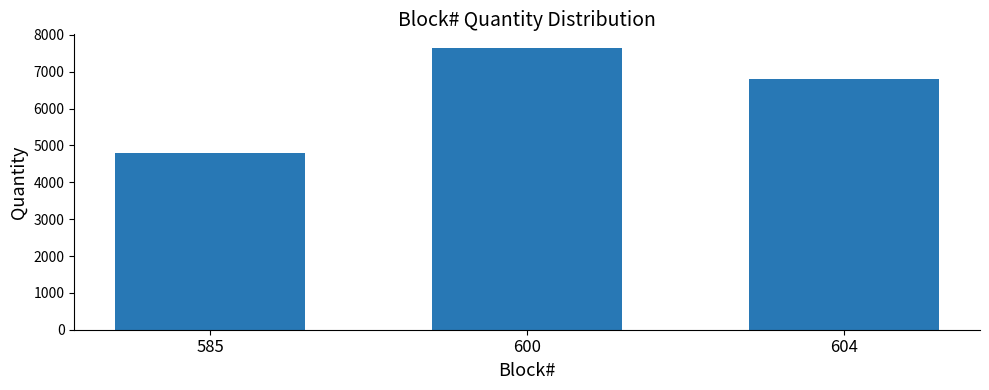

Reading right to left, what are all the values shown in this chart?

604=6798	600=7632	585=4789